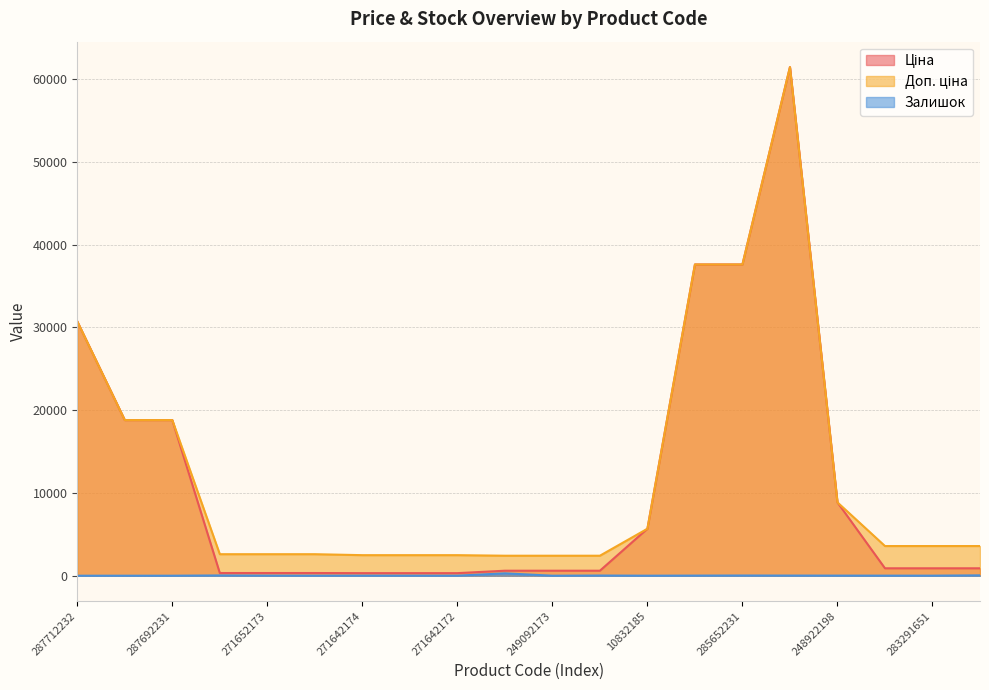

What is the difference between the maximum and minimum values in the Залишок series?

286.0